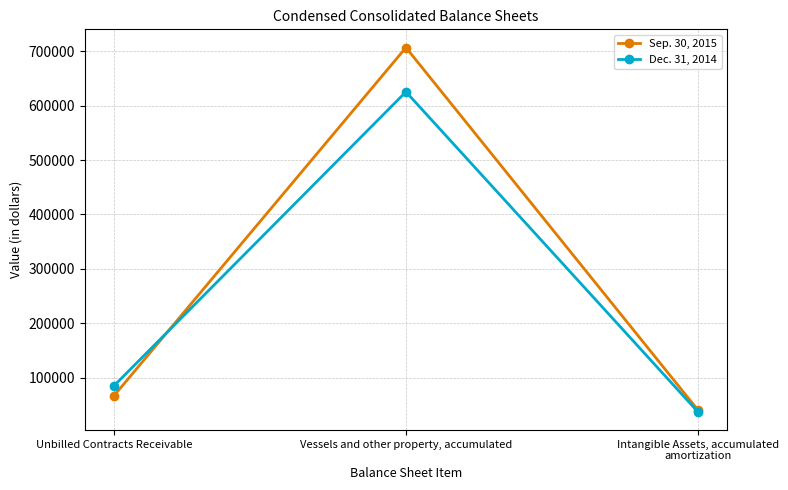

List the labels in order of Dec. 31, 2014 value, smallest first.

Intangible Assets, accumulated amortization, Unbilled Contracts Receivable, Vessels and other property, accumulated